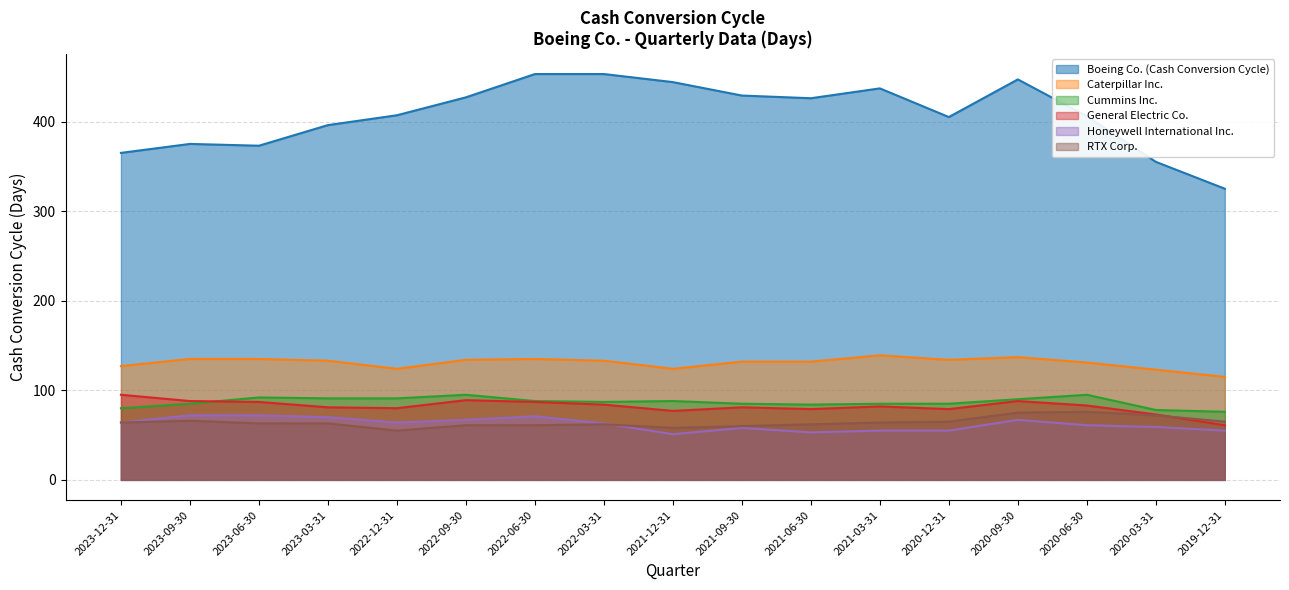

True or false: Cummins Inc. has a value of 95 at 2022-09-30.

True